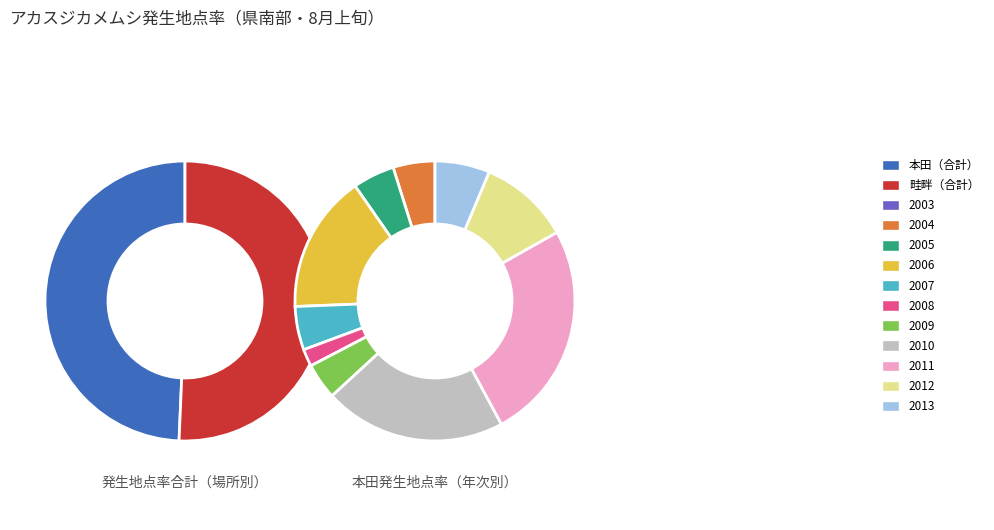

Is there any slice that represents more than half of the pie?

No